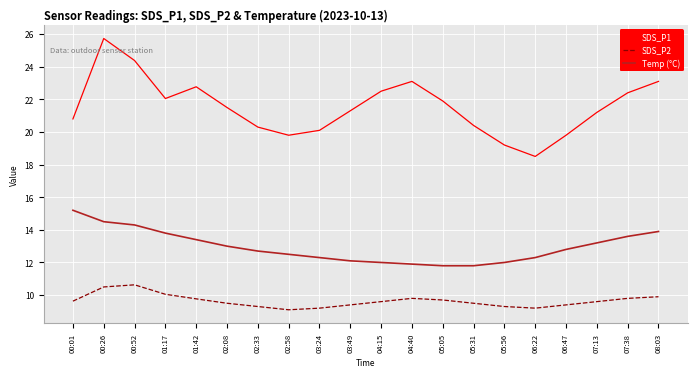

What position from the right is 05:05?

8